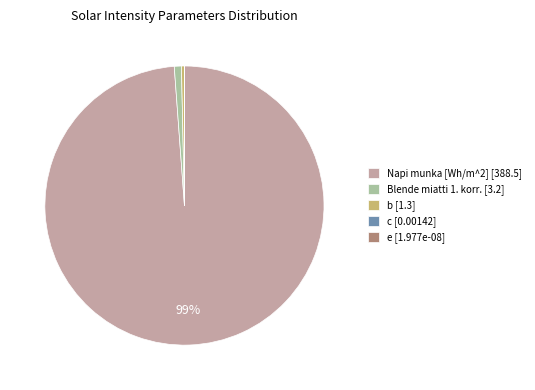

To the nearest percent, what is the combined percentage of Napi munka [Wh/m^2] and e?

99%